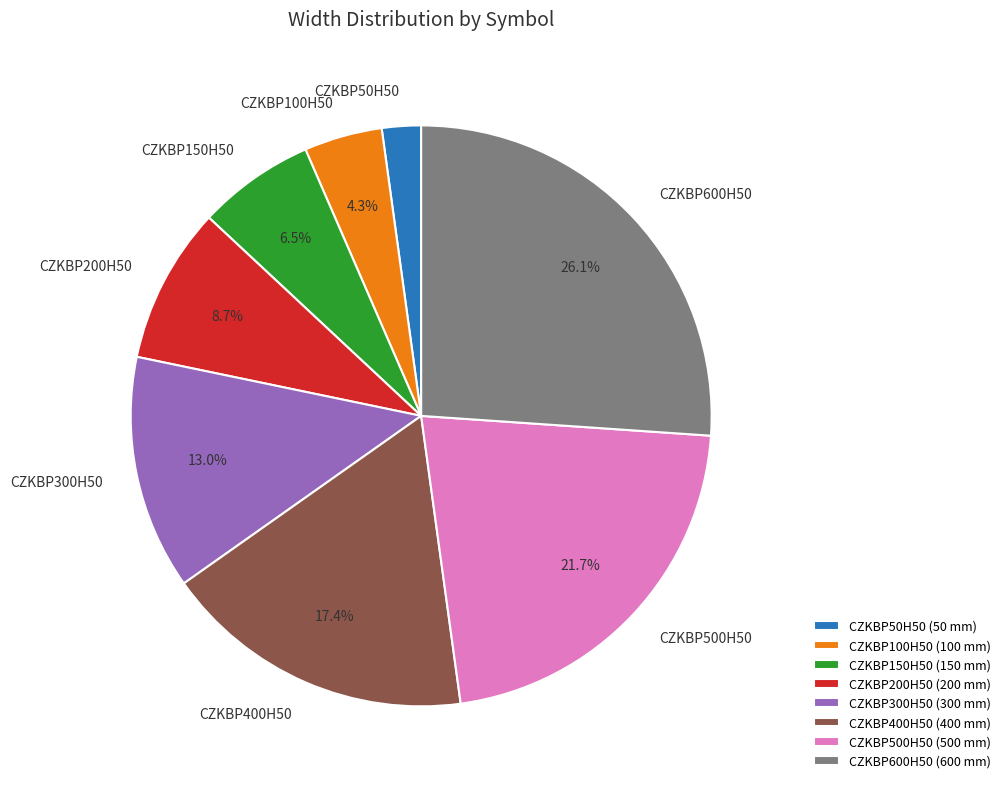

True or false: CZKBP300H50 accounts for 23% of the total.

False